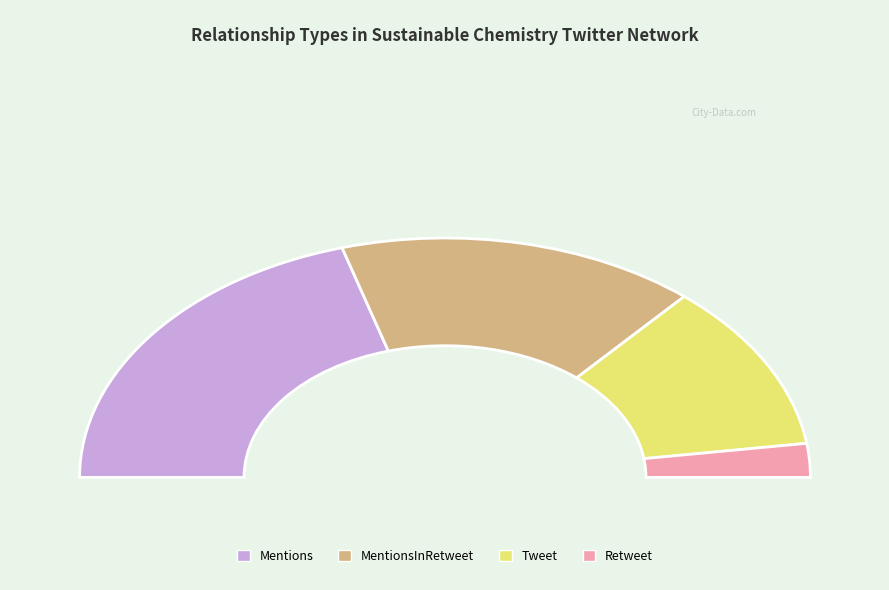

What is the total percentage of Tweet and MentionsInRetweet?

54.5%